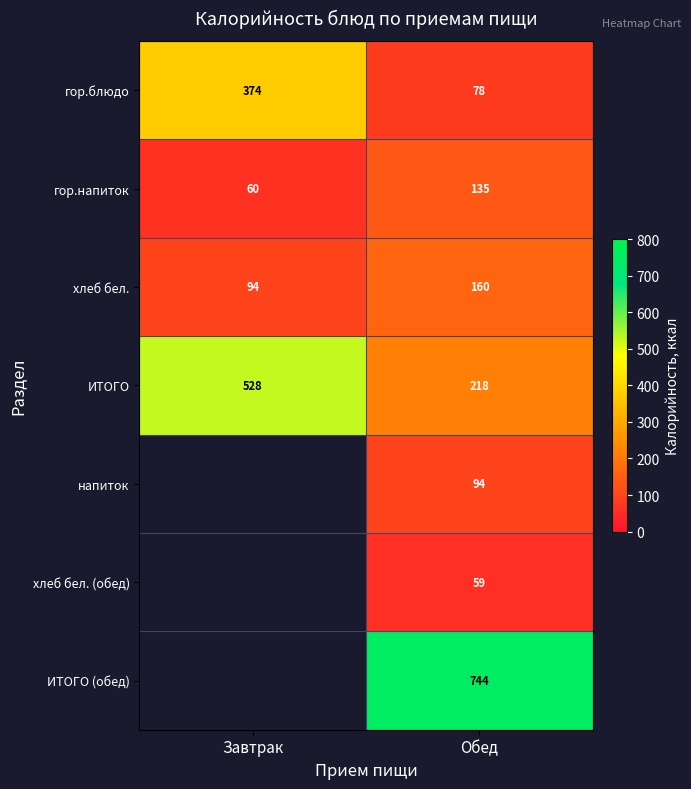

Which label corresponds to the smallest value in the chart?

Обед